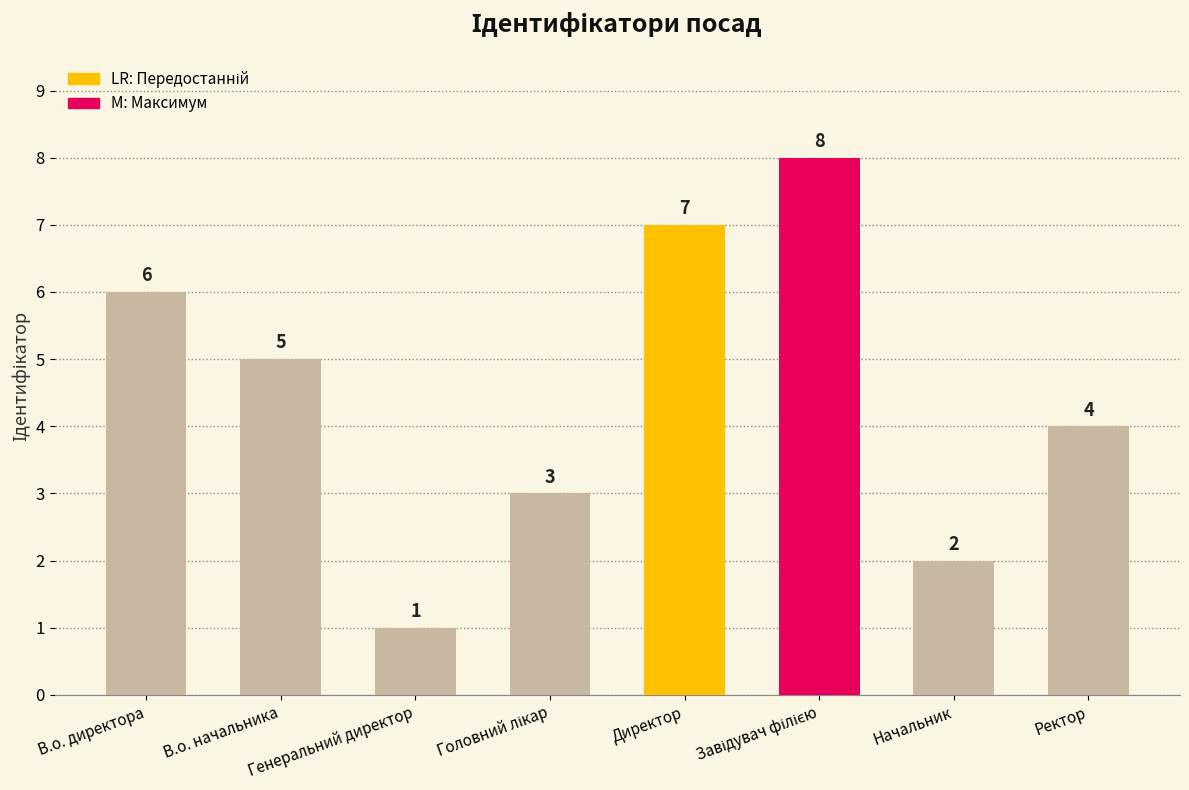

Is it true that the value at В.о. директора is 6?

True